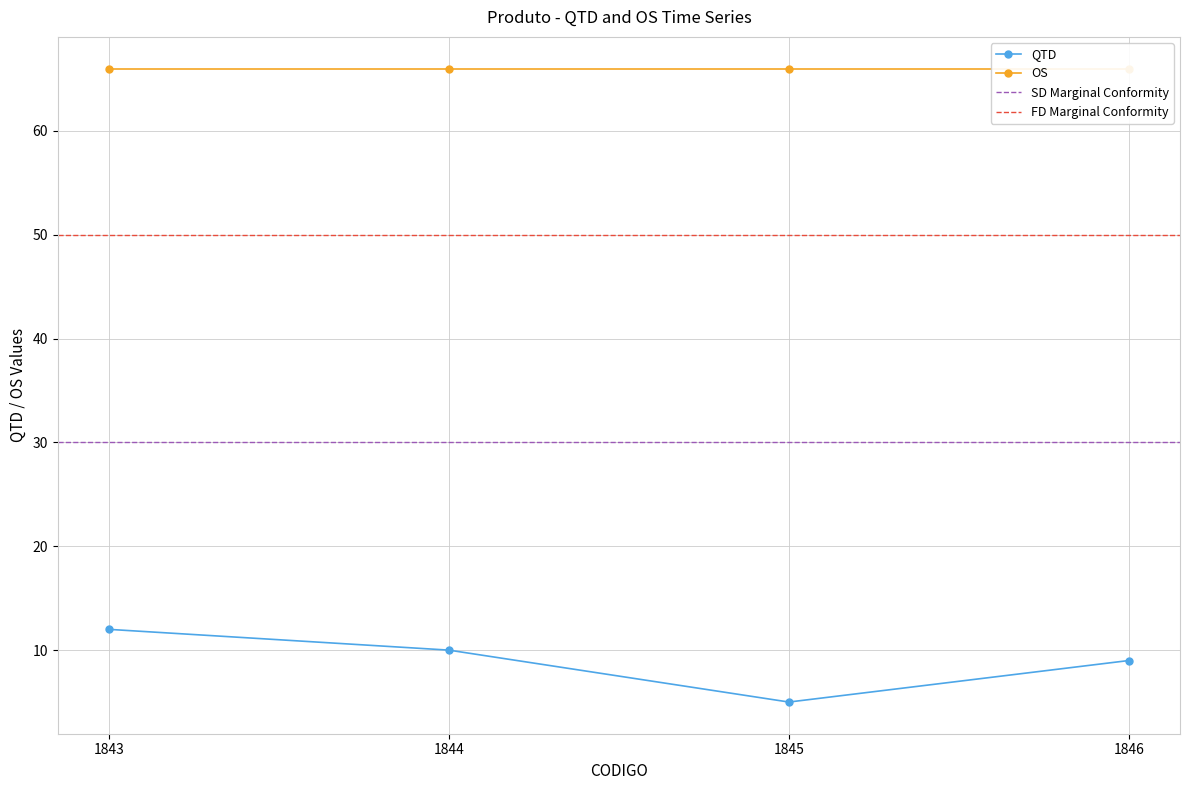

Where is the first local minimum?

1845